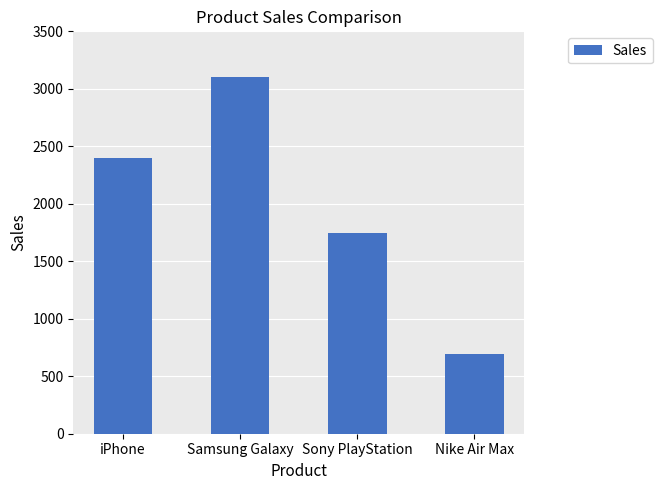

What is the sum of all values?

7940